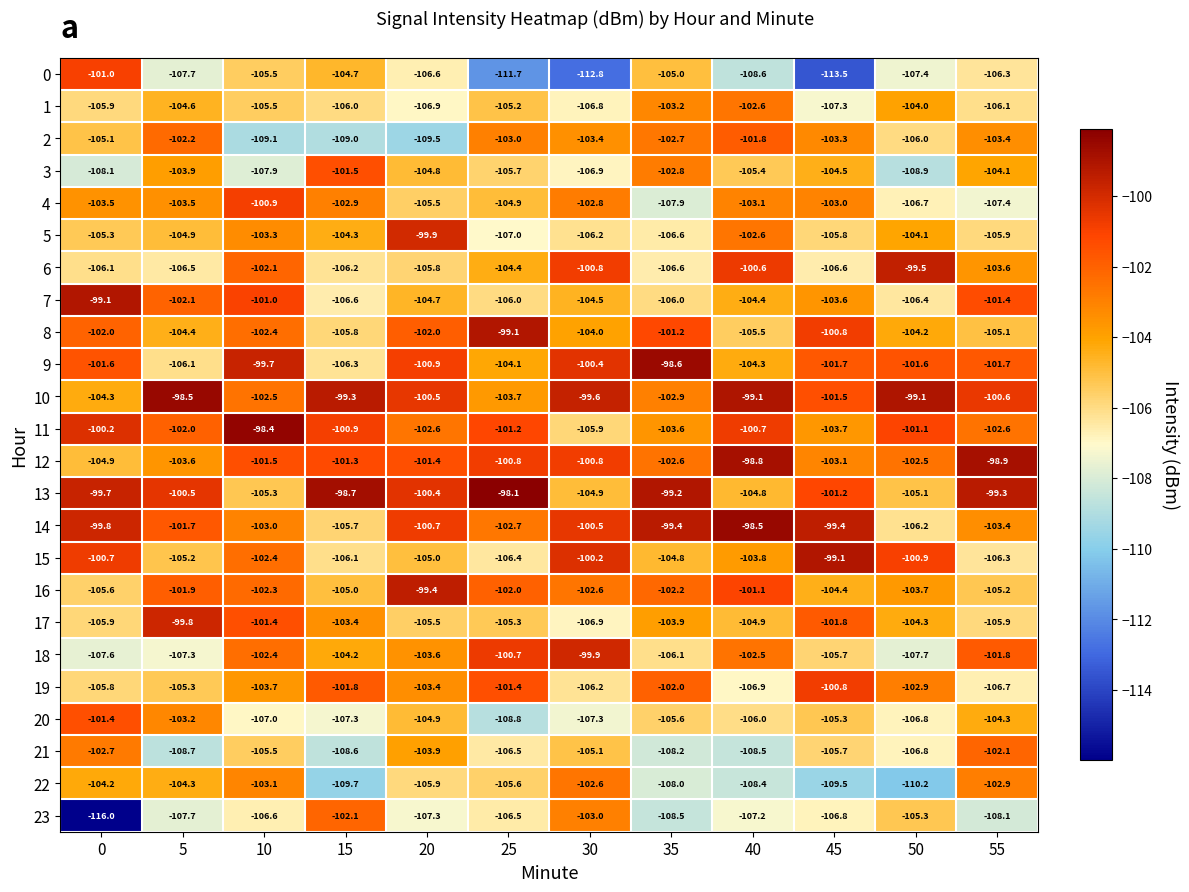

Which series has the largest total across all categories?

10